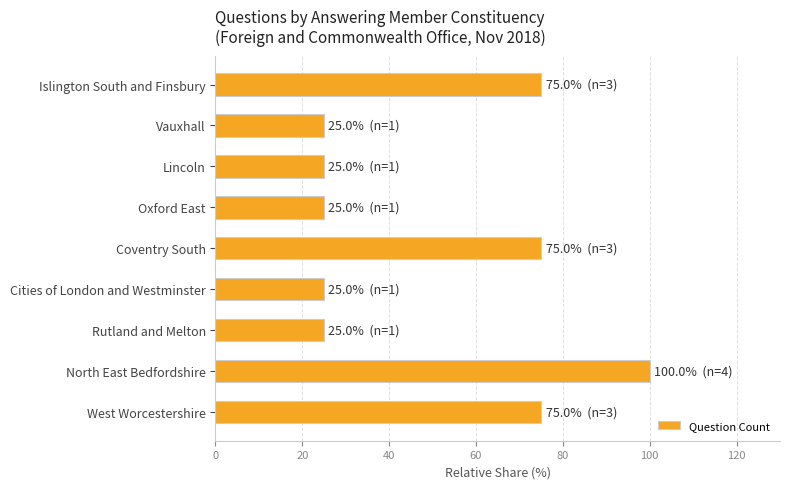

What is the average value?

50